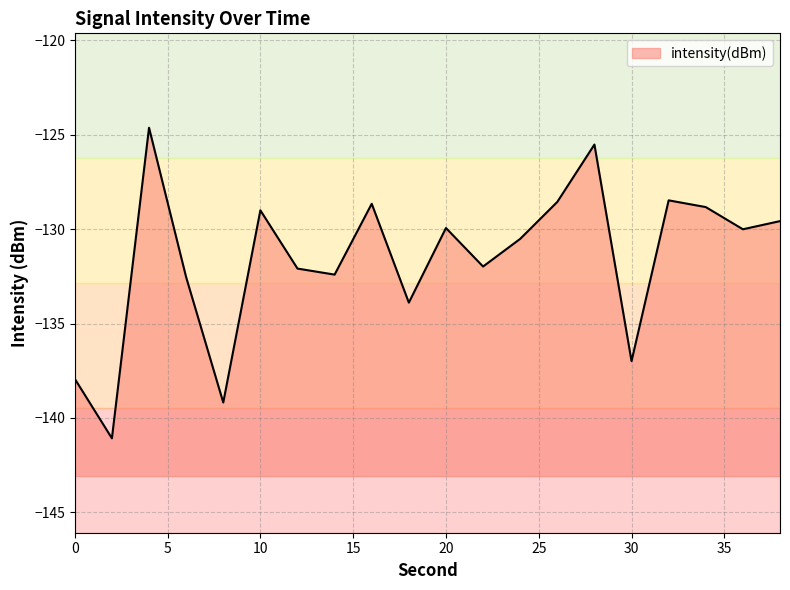

Does the chart display data point markers on the line(s)?

No